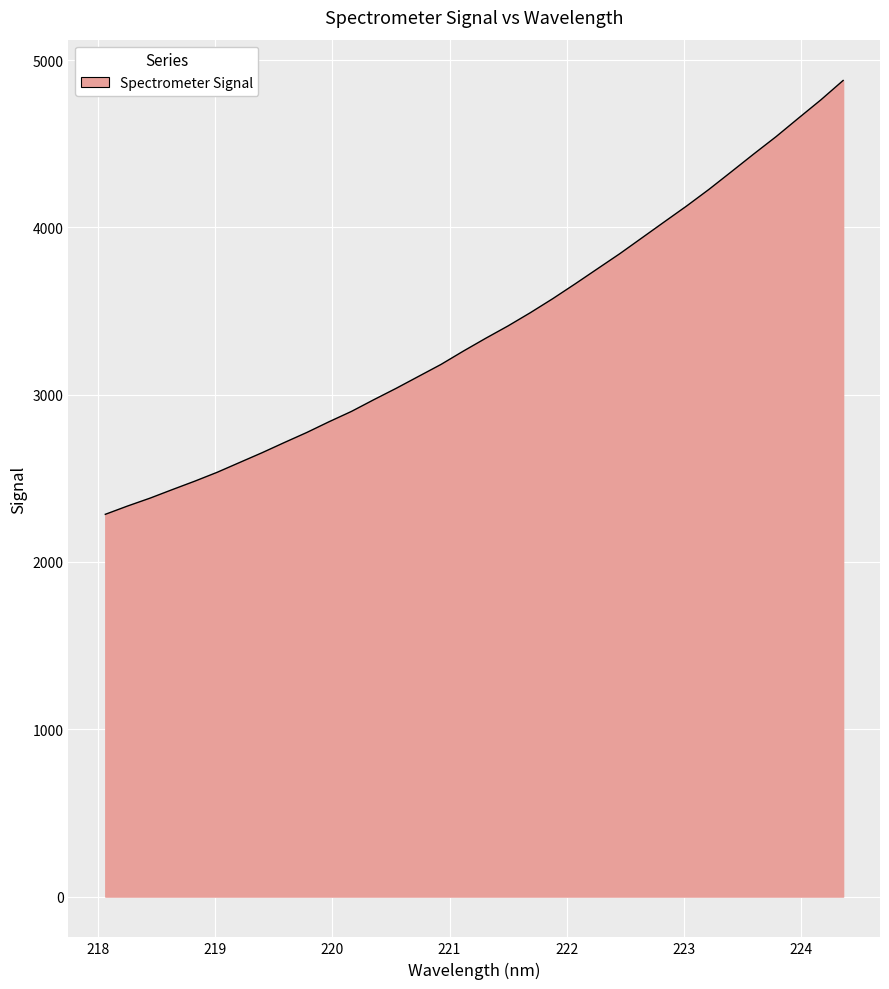

What is the average value?

3396.5